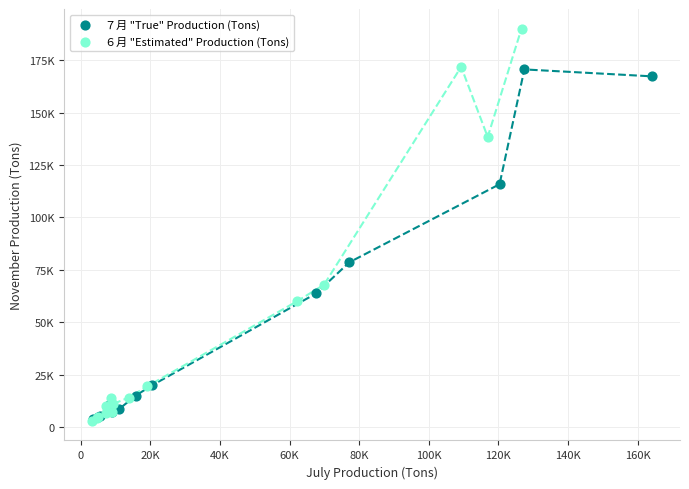

Which series contains the highest Y value?

６月 "Estimated" Production (Tons)